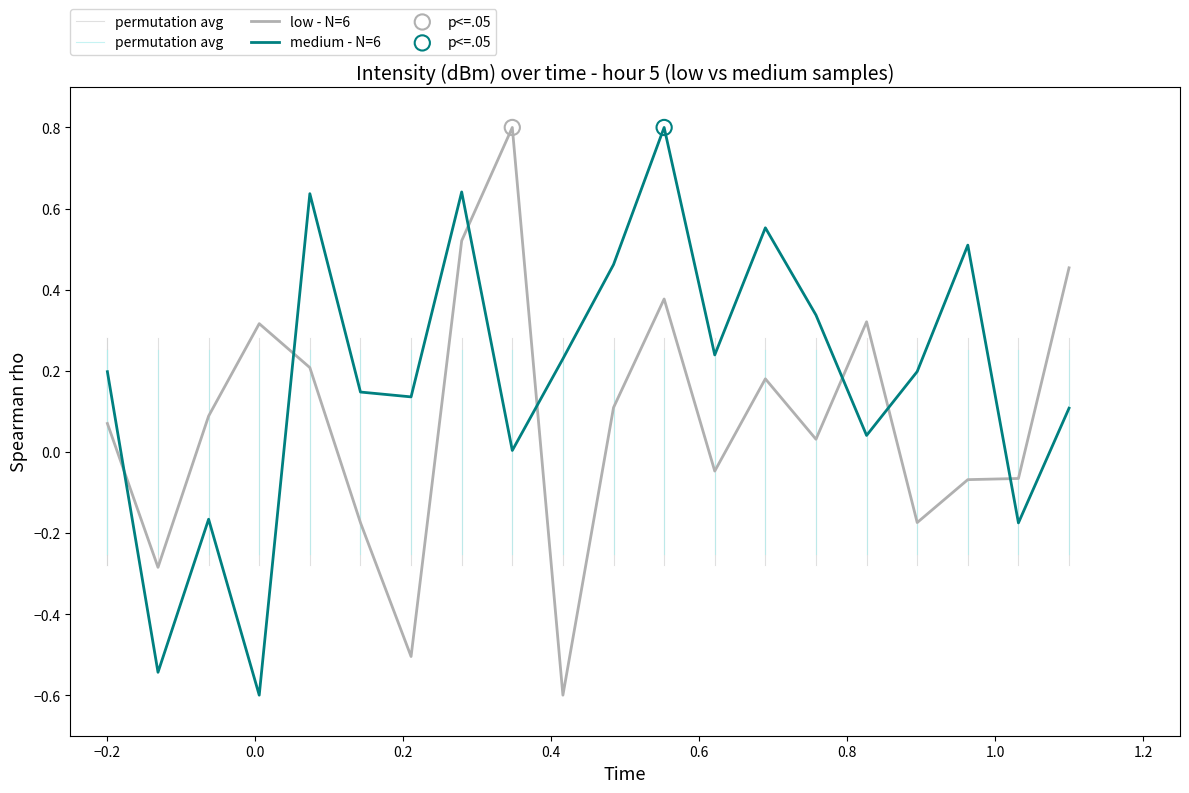

Which series has the largest total across all categories?

intensity_medium